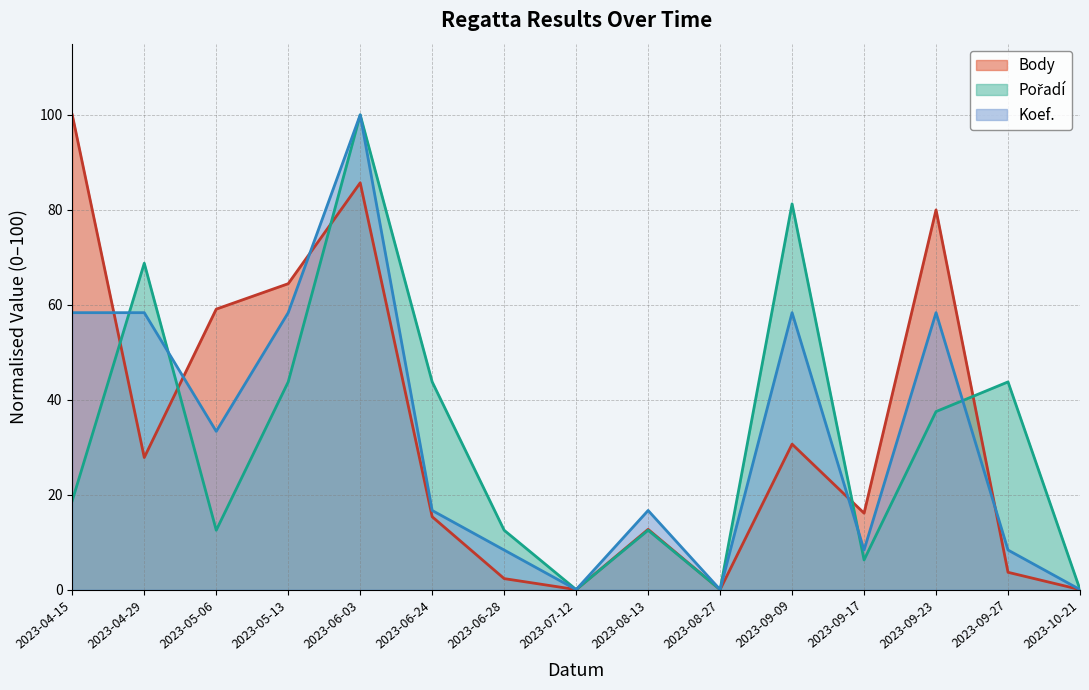

In Koef., how many points are higher than both neighbors (excluding endpoints)?

4